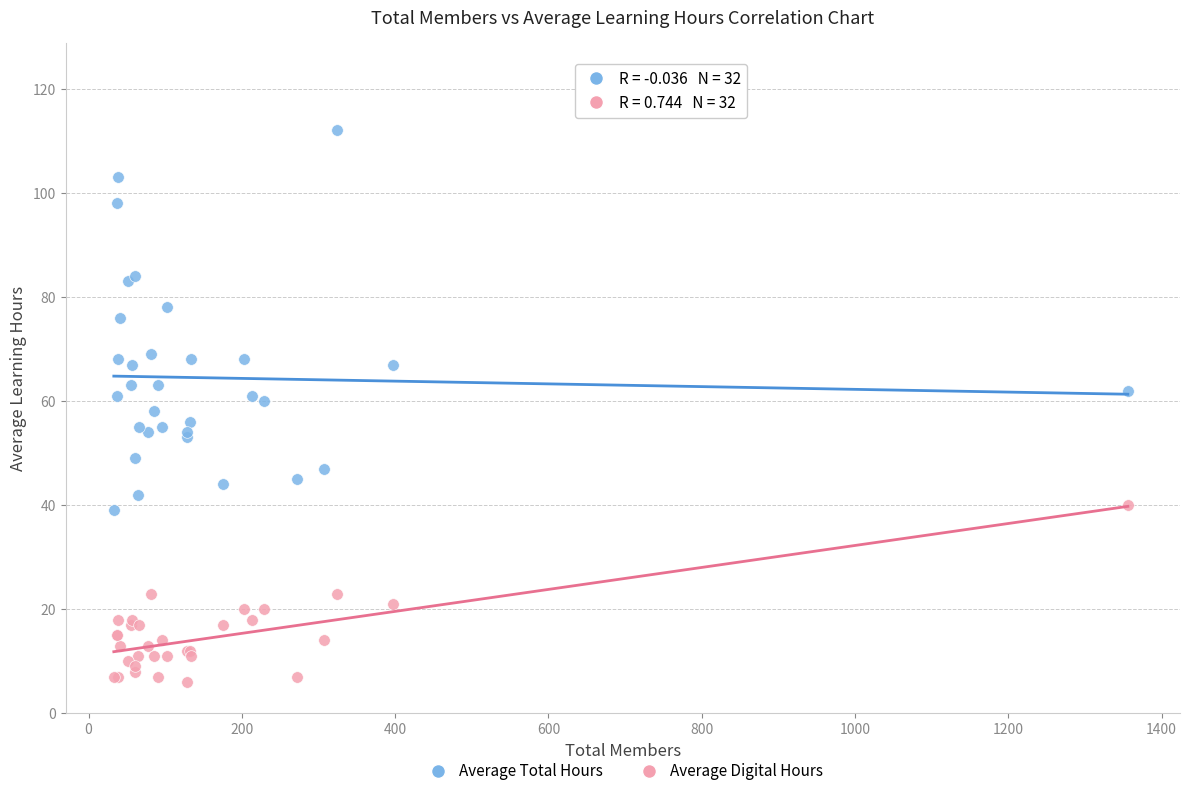

Which series has the widest spread of Y values?

Average Total Hours